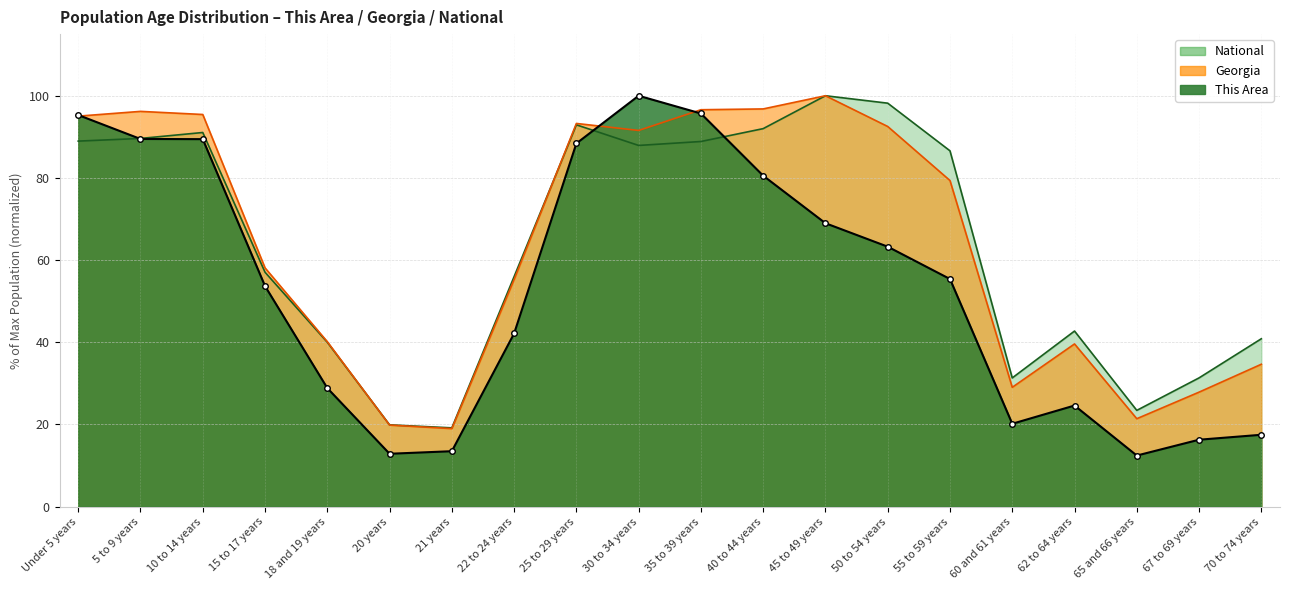

What is the label of the 14th point from the left?

50 to 54 years